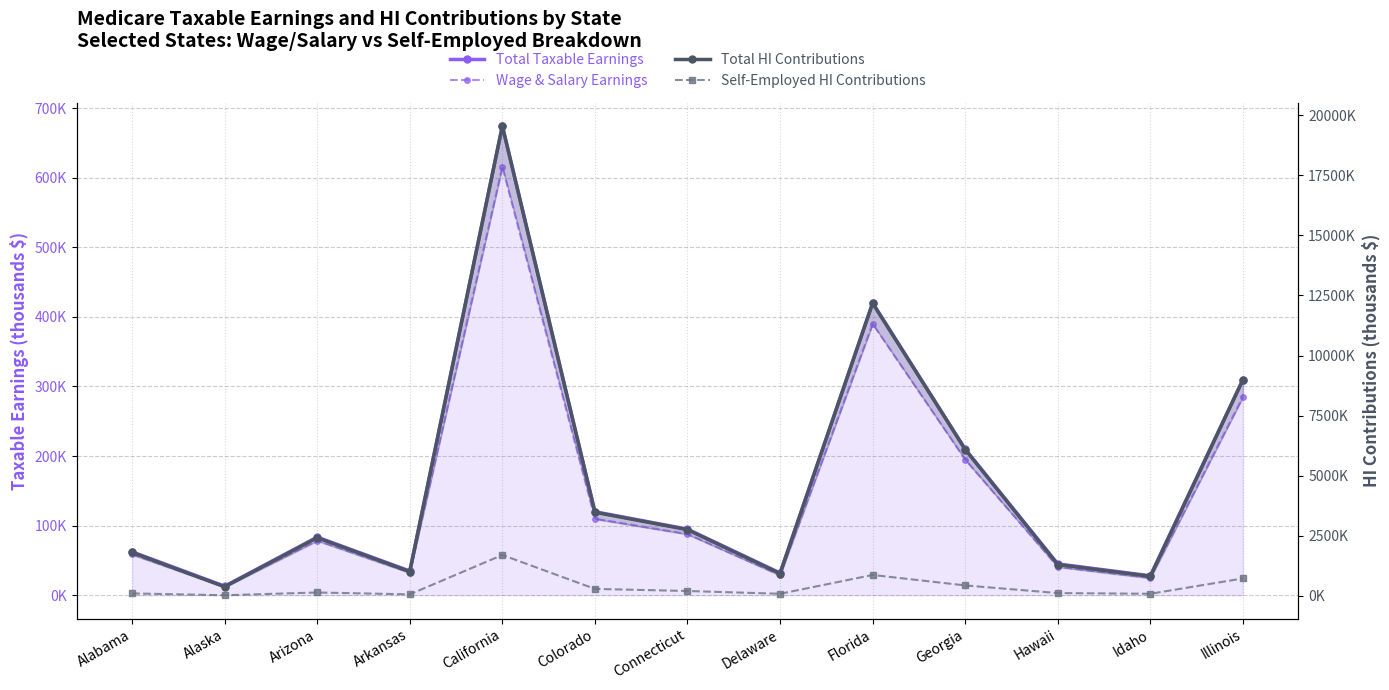

The Total HI Contributions series shows 8990.0 at Illinois. True or false?

True